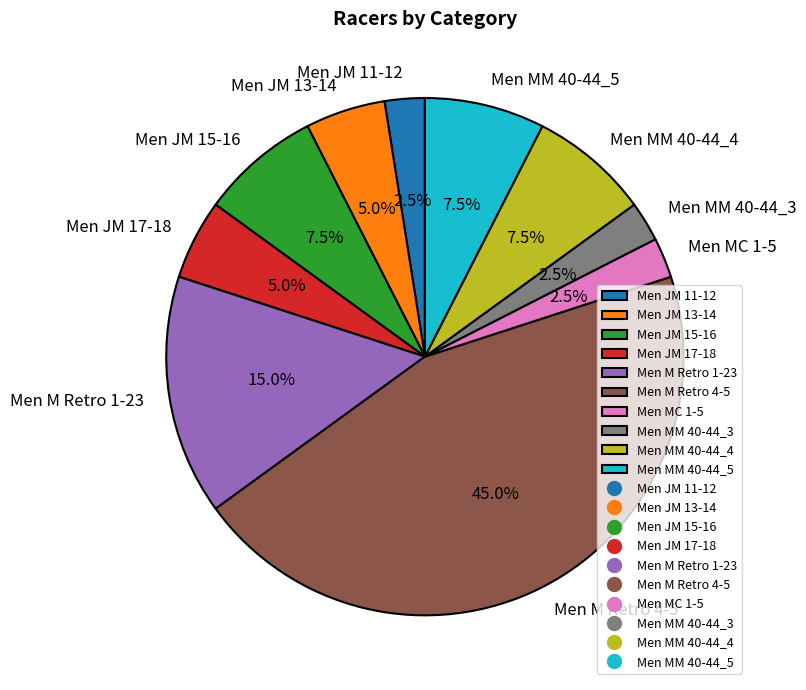

What is the ratio of the value at Men M Retro 1-23 to the value at Men MM 40-44_5?

2.0